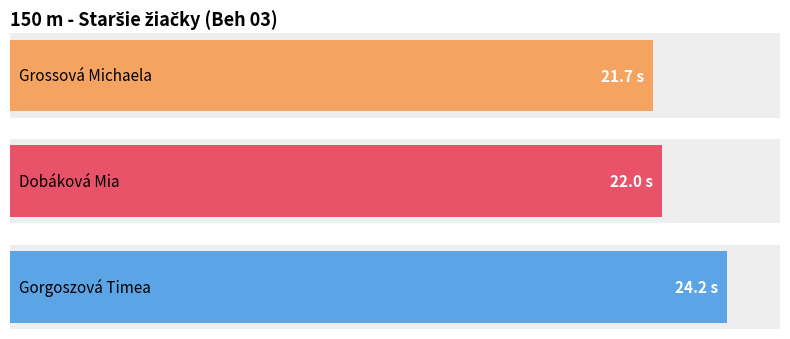

The chart shows a value of 22.0 at Dobáková Mia. True or false?

True